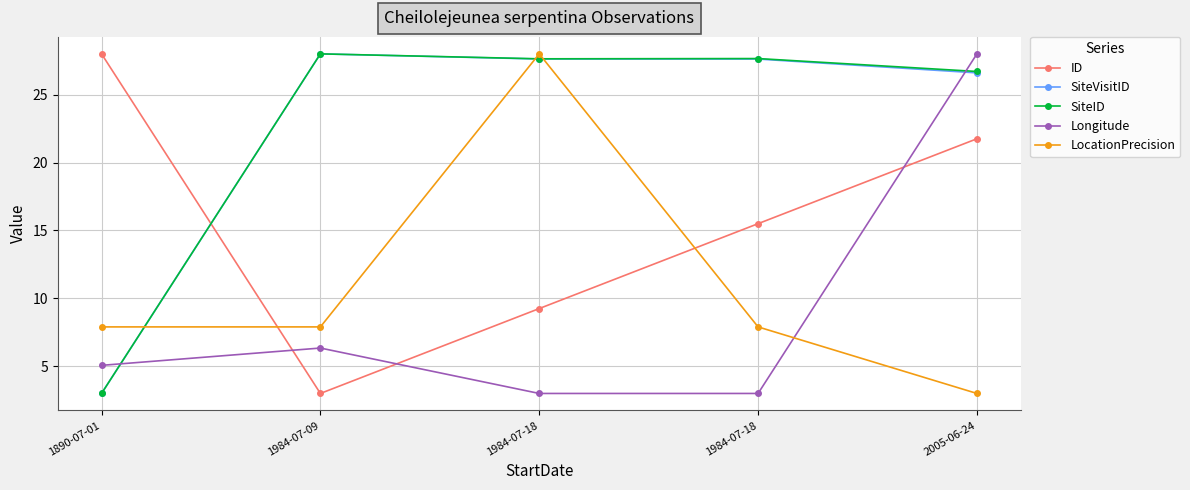

Between 1890-07-01 and 1984-07-18, which series saw the biggest shift?

SiteID